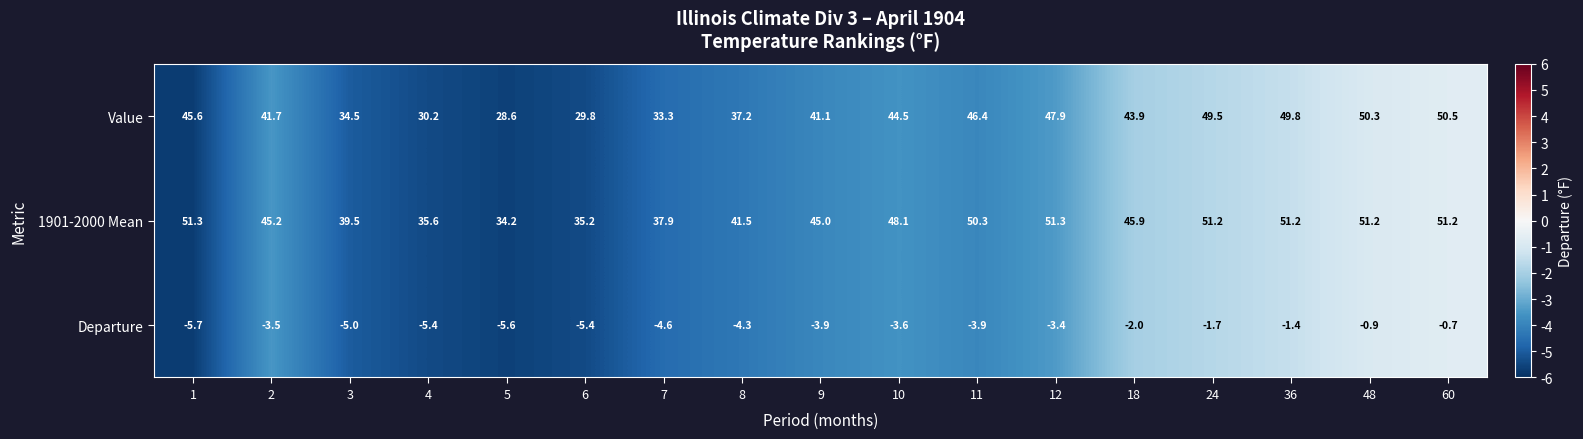

At which category does the chart reach its minimum across all series?

1